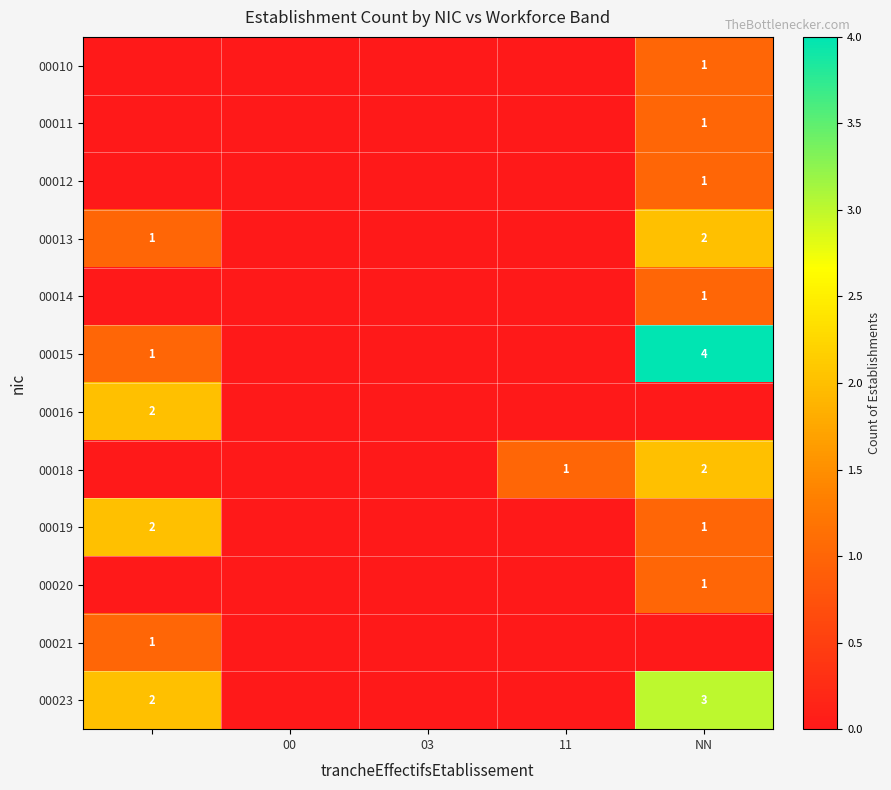

What is the sum of all 00021 values?

1